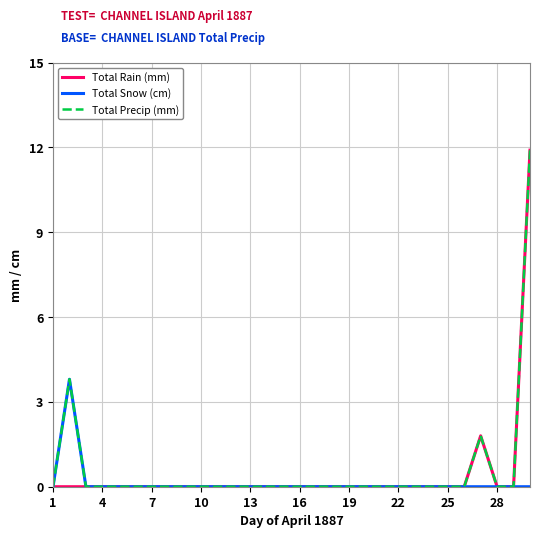

What is the average value of the Total Snow (cm) series?

0.1